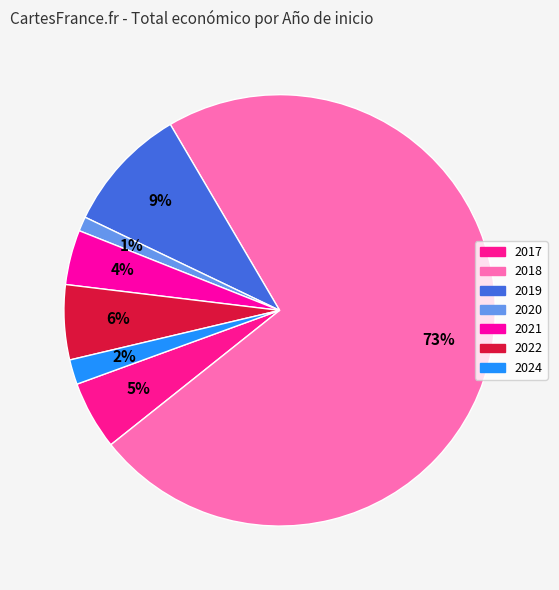

Does any single category account for the majority?

Yes